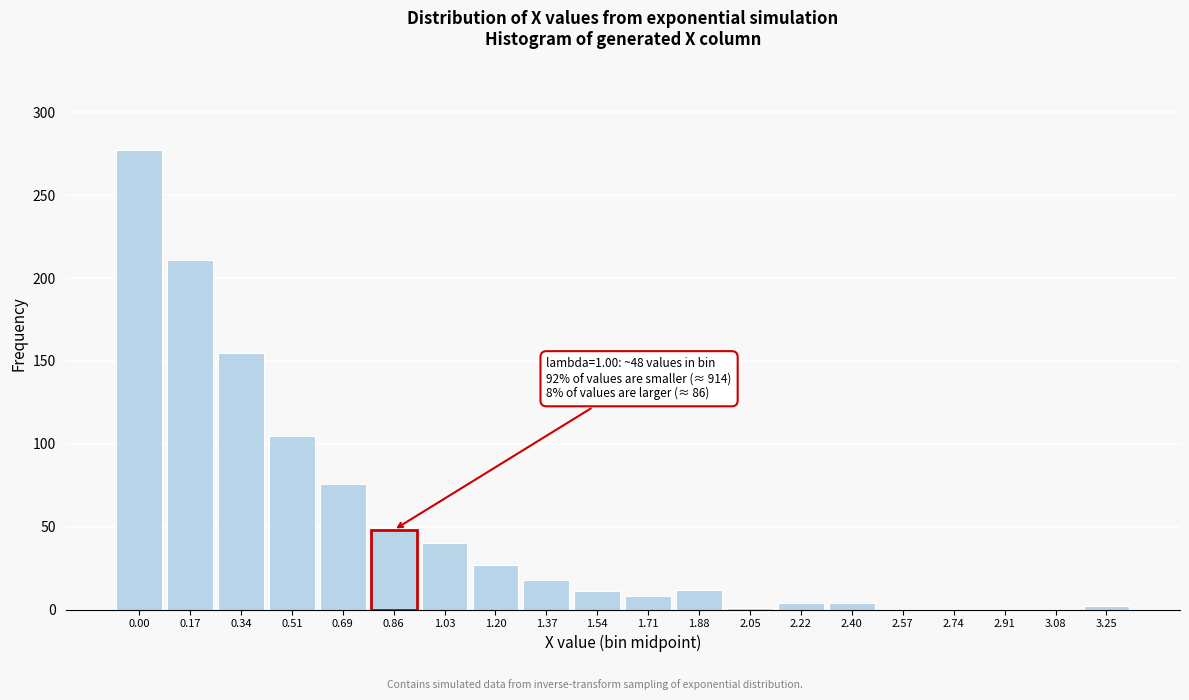

Between 0.51 and 0.17, which is larger?

0.17